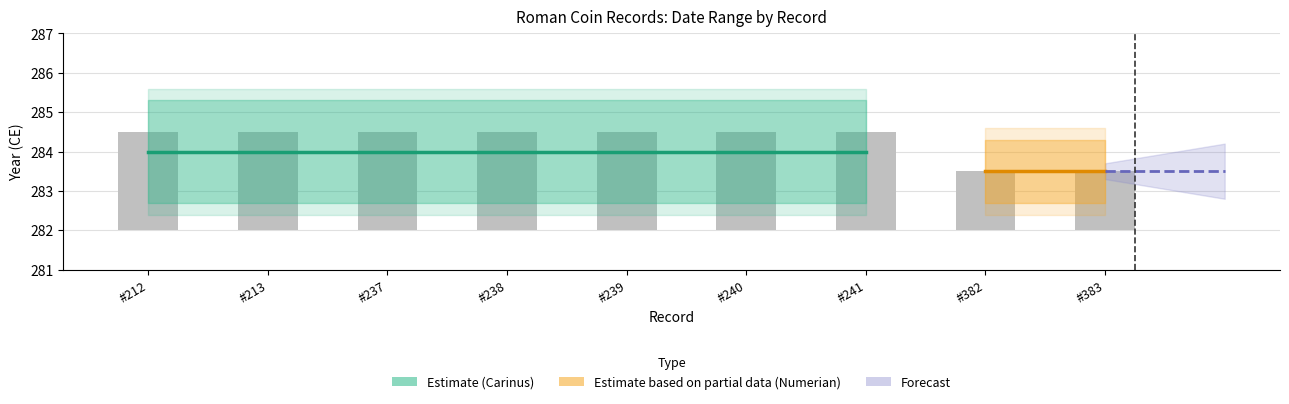

Read the value at #238.

2.5